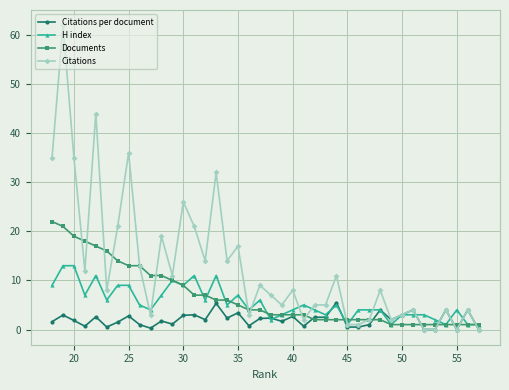

True or false: Citations has a value of 10.9 at 35.

False